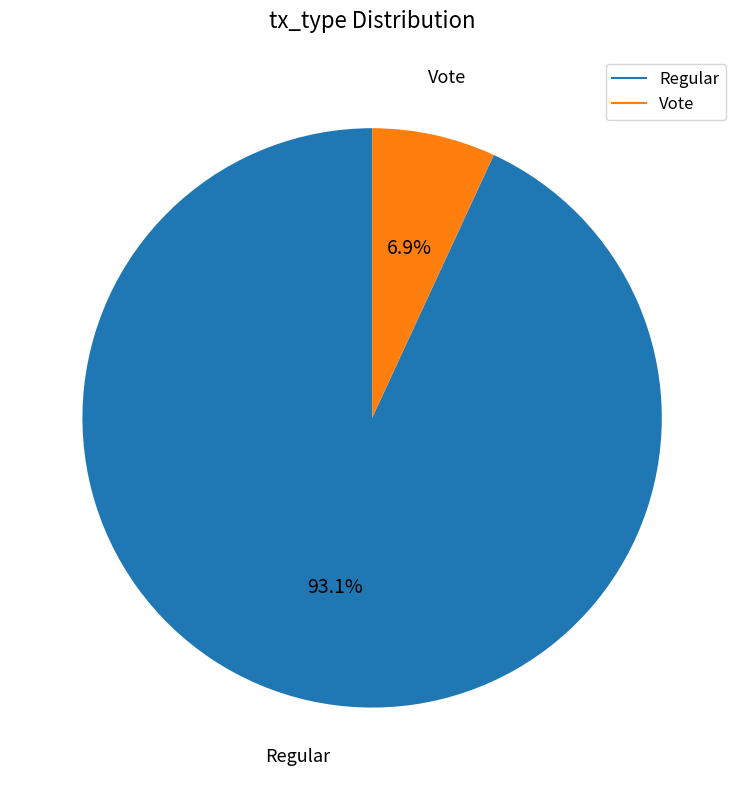

Which category has the biggest portion of the pie?

Regular